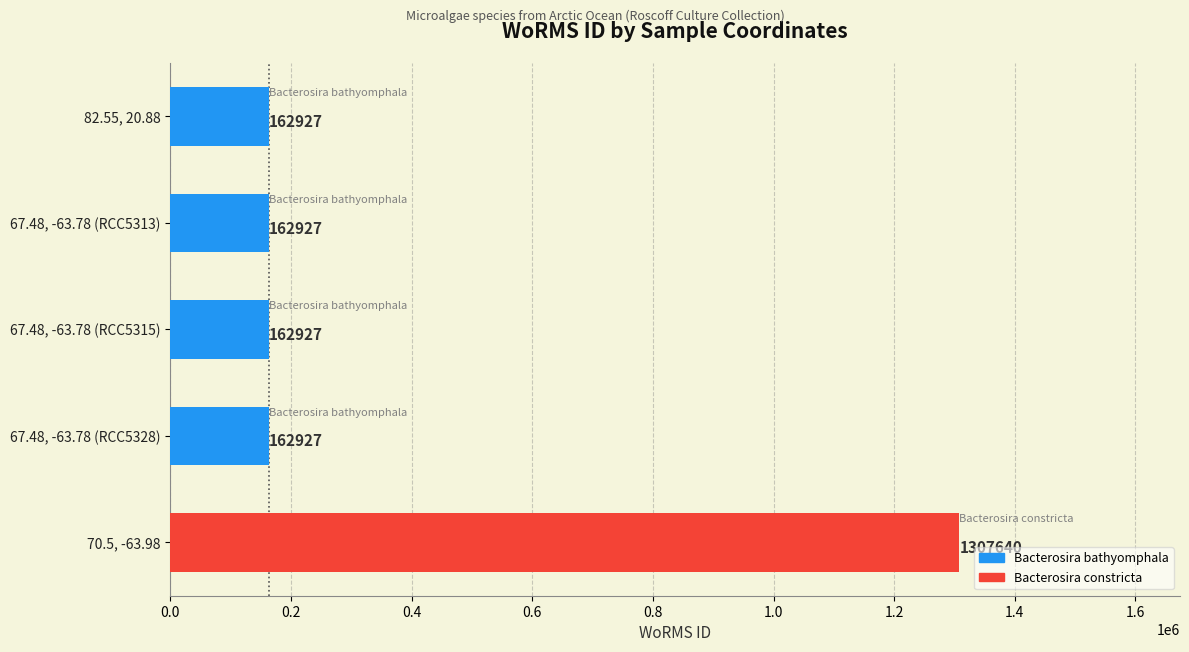

What is the change in value from 67.48, -63.78 (RCC5328) to 70.5, -63.98?

+1144713